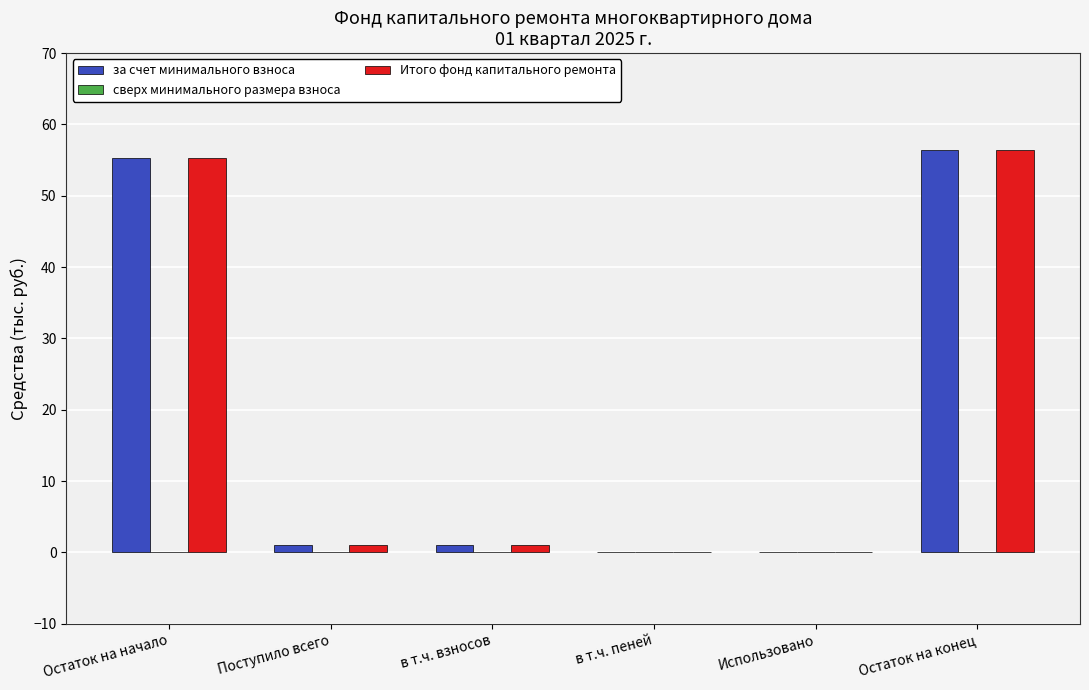

What is the sum of all за счет минимального взноса values?

114.0